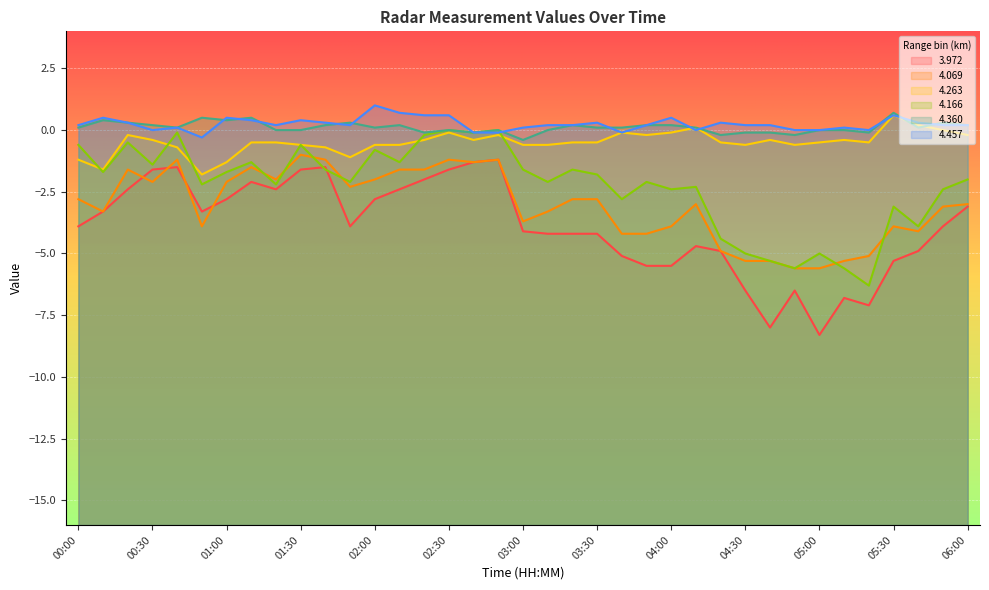

How many times do 4.166 and 3.972 cross each other?

2